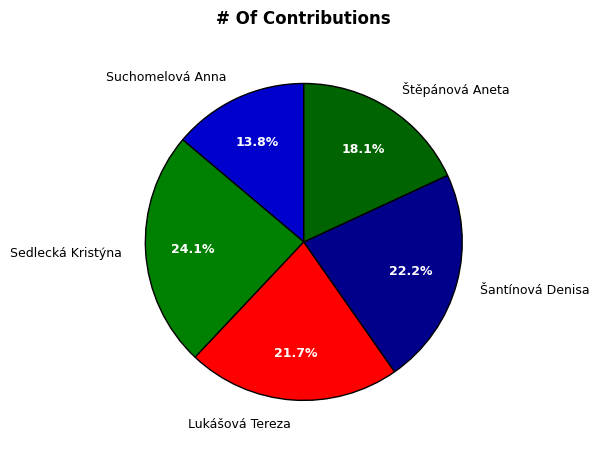

How much of the chart is everything except Suchomelová Anna?

86.2%